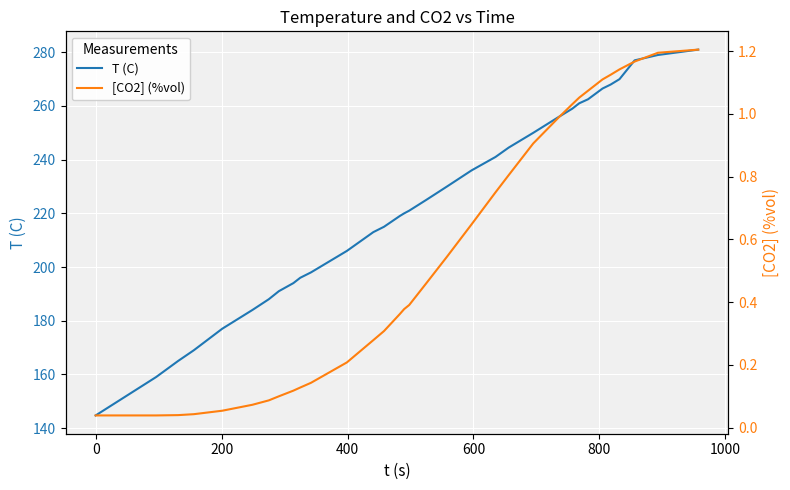

What is the maximum value for T (C)?

281.0